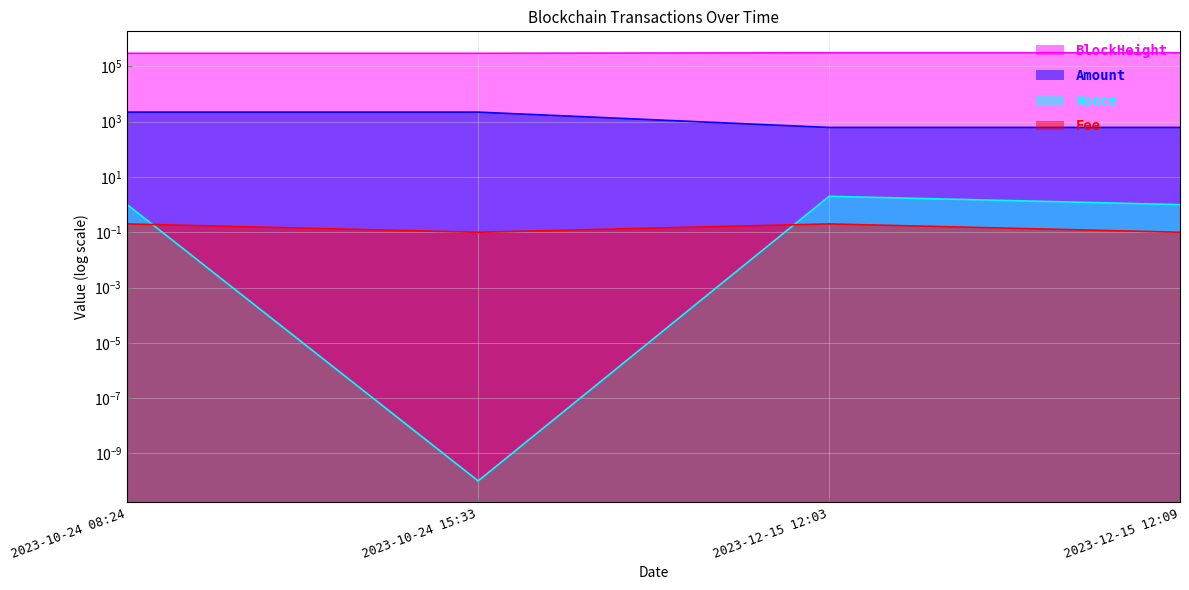

What is the total value across all series at 2023-10-24 15:33?

301695.2